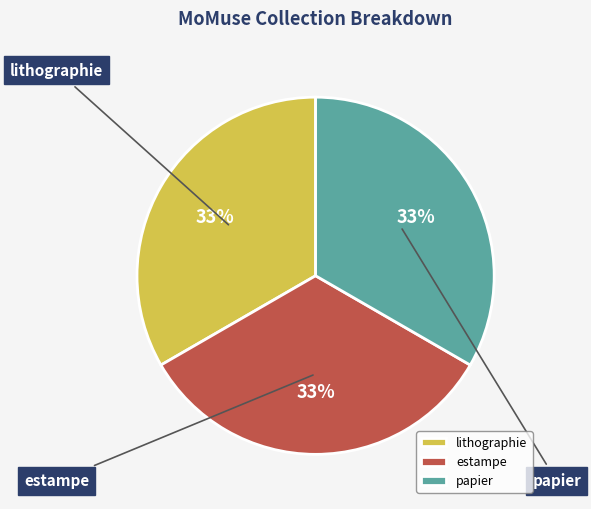

Does lithographie account for over 50% of the chart?

No